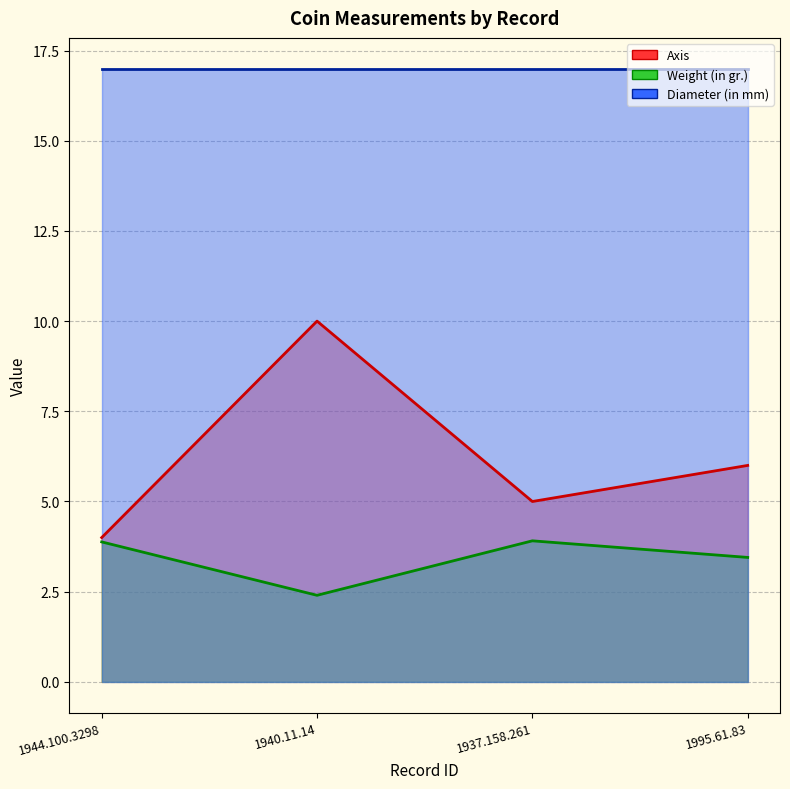

How many interior local peaks does the Axis series have?

1